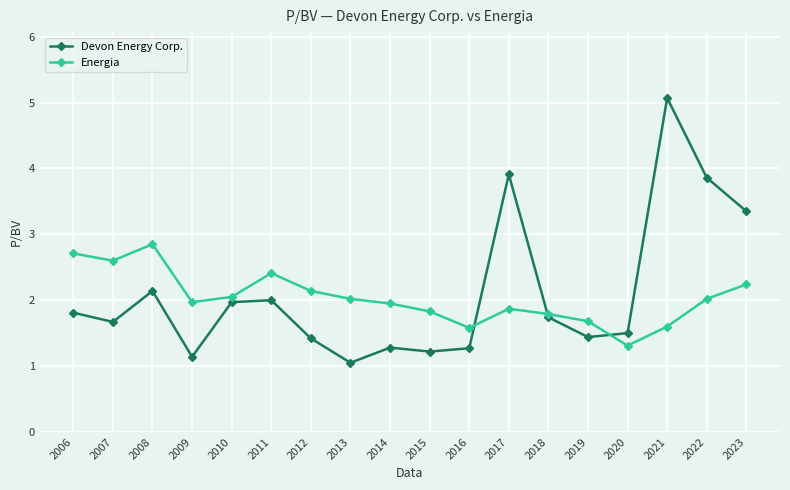

True or false: Energia has more than 2 interior local peaks.

True